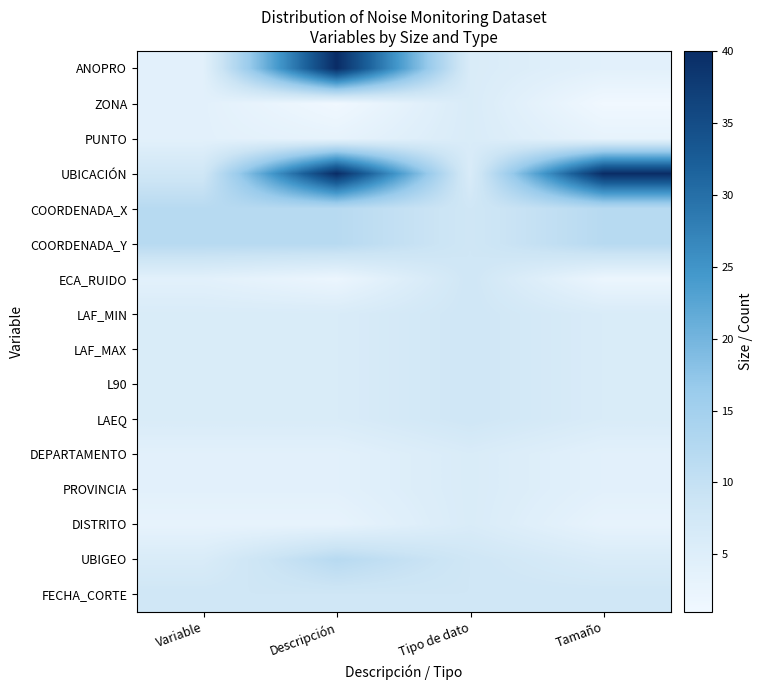

What is the spread (max minus min) of values at Tamaño?

39